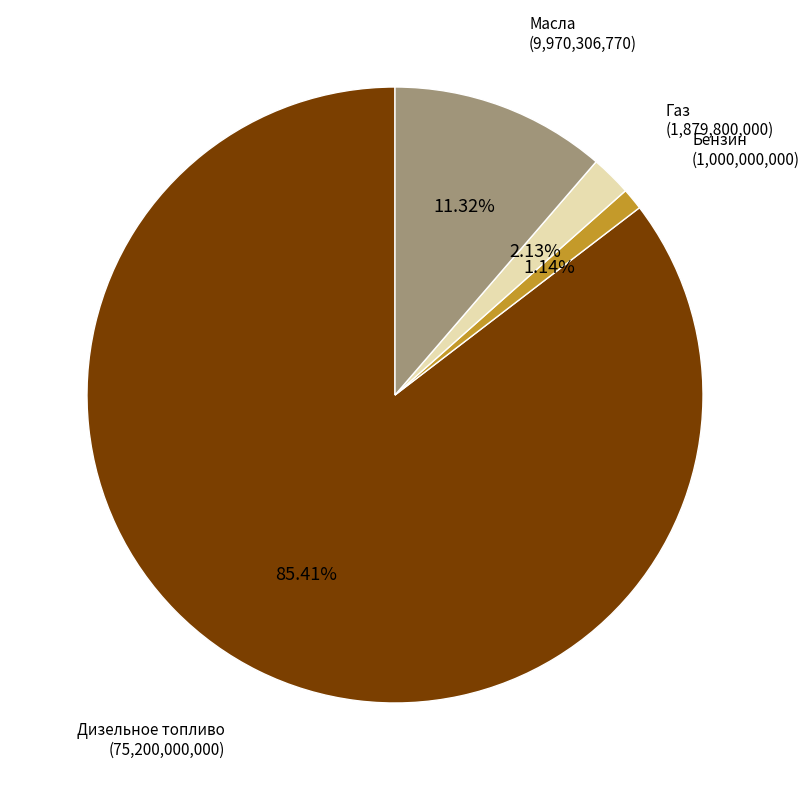

Does any single category account for the majority?

Yes